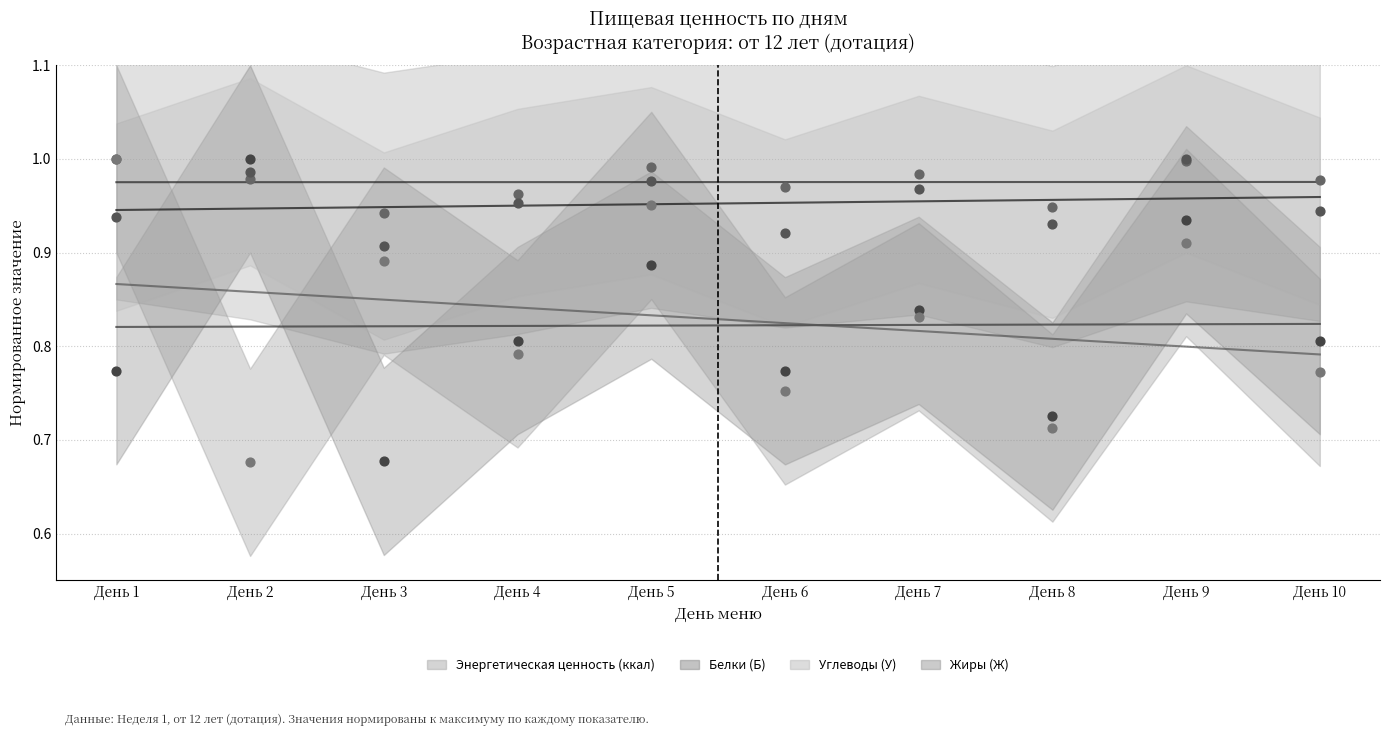

What is the total value across all series at День 6?

3.4